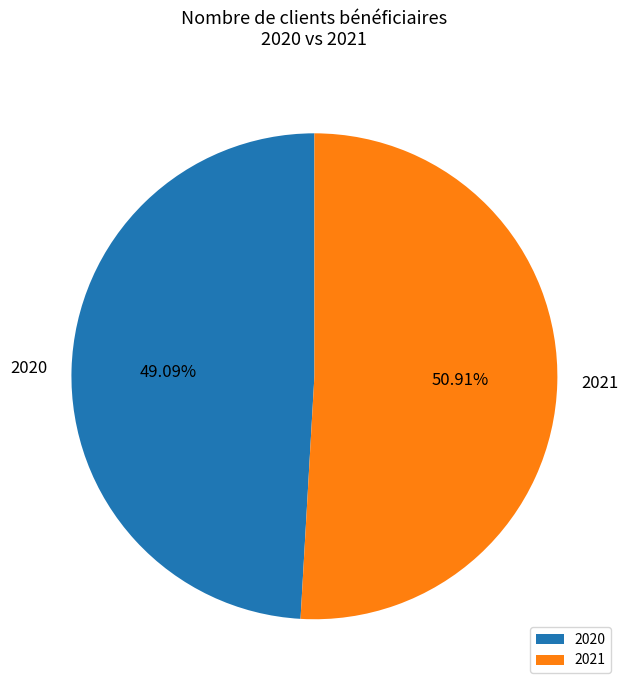

Count the number of slices in the pie.

2